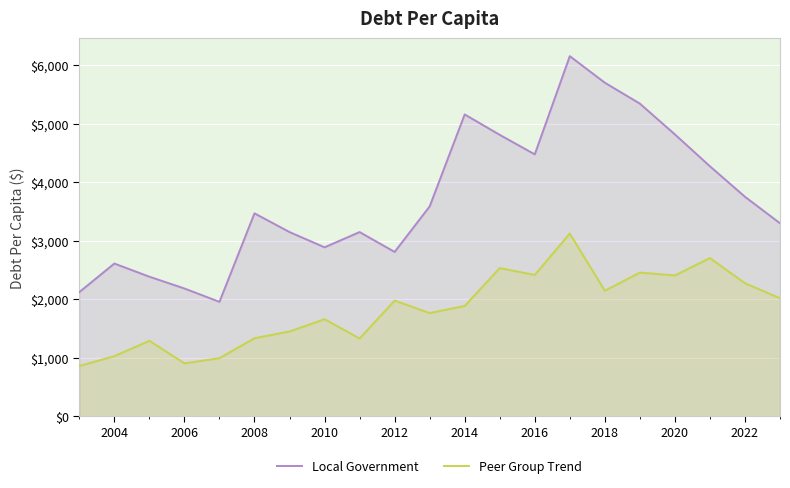

What are all the series names shown in the legend?

Local Government, Peer Group Trend